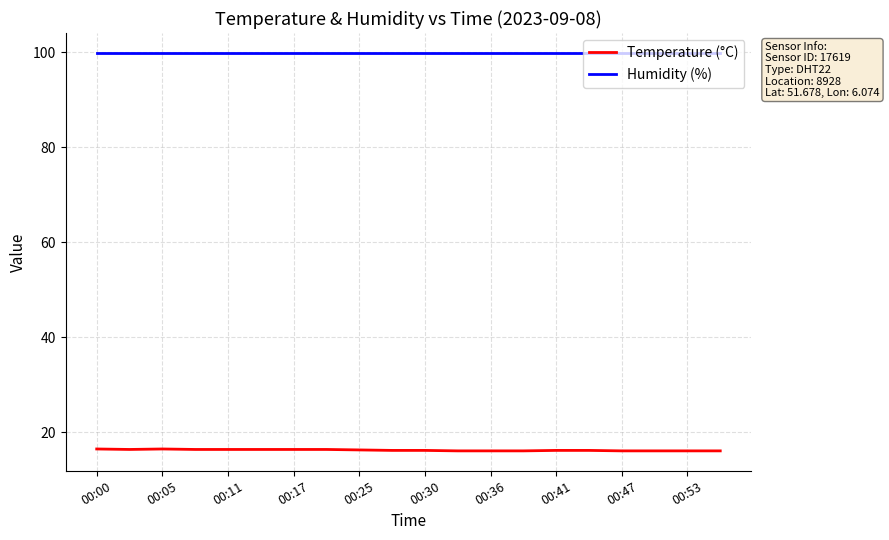

What is the minimum value shown in the chart?

16.1